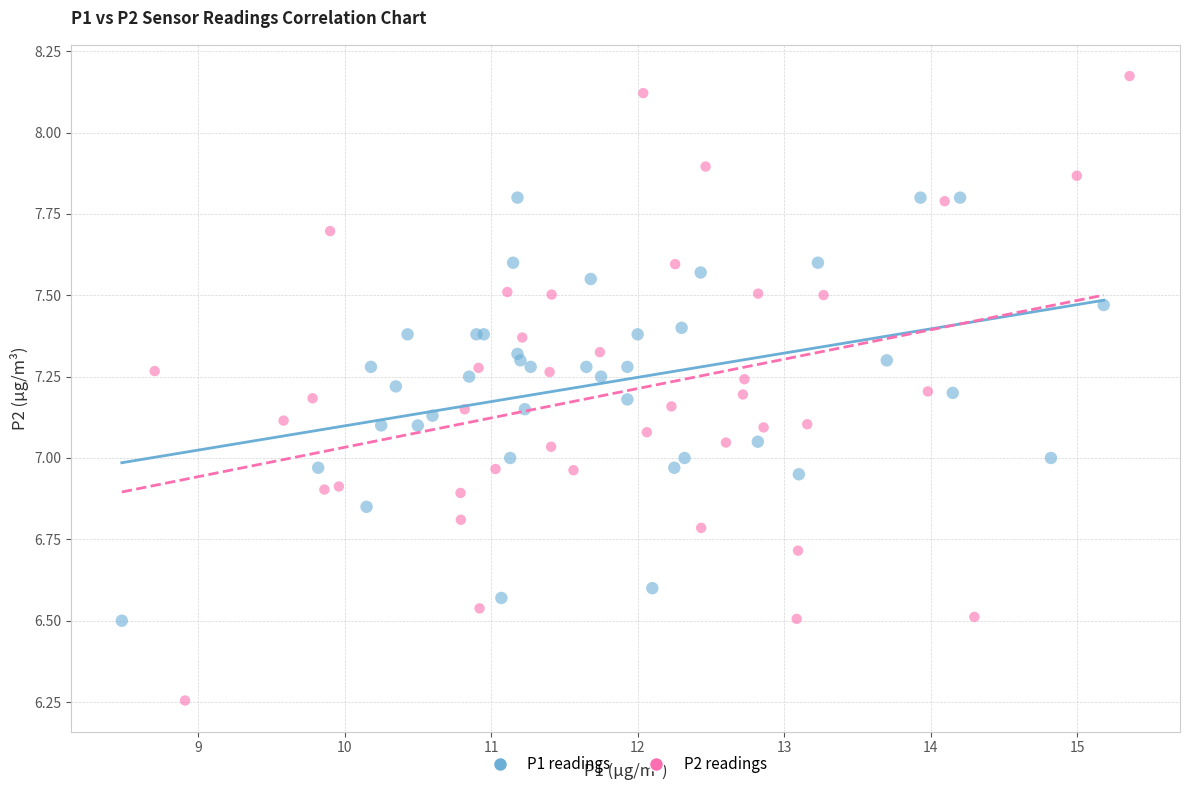

Which series contains the lowest Y value?

P2 readings